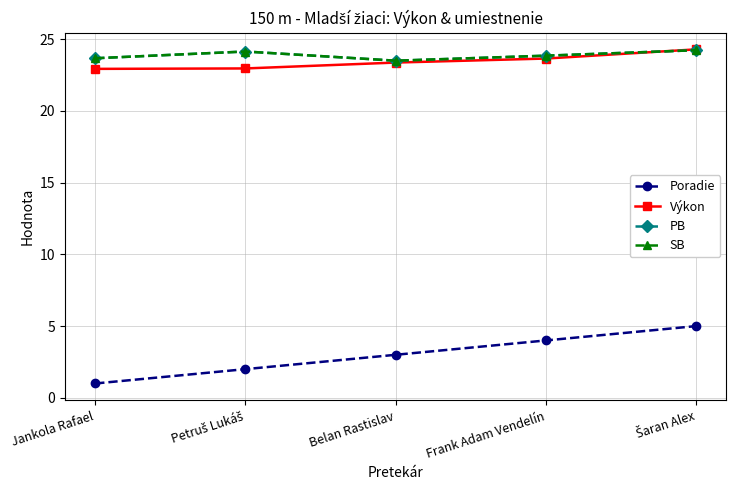

The PB series shows 24.1 at Petruš Lukáš. True or false?

True